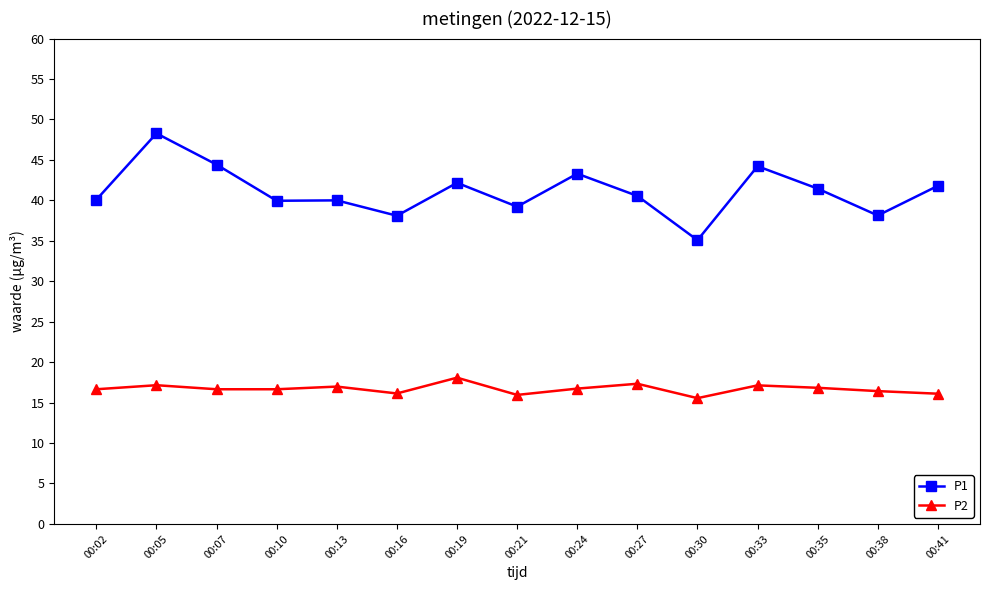

What is the greatest value displayed?

48.3